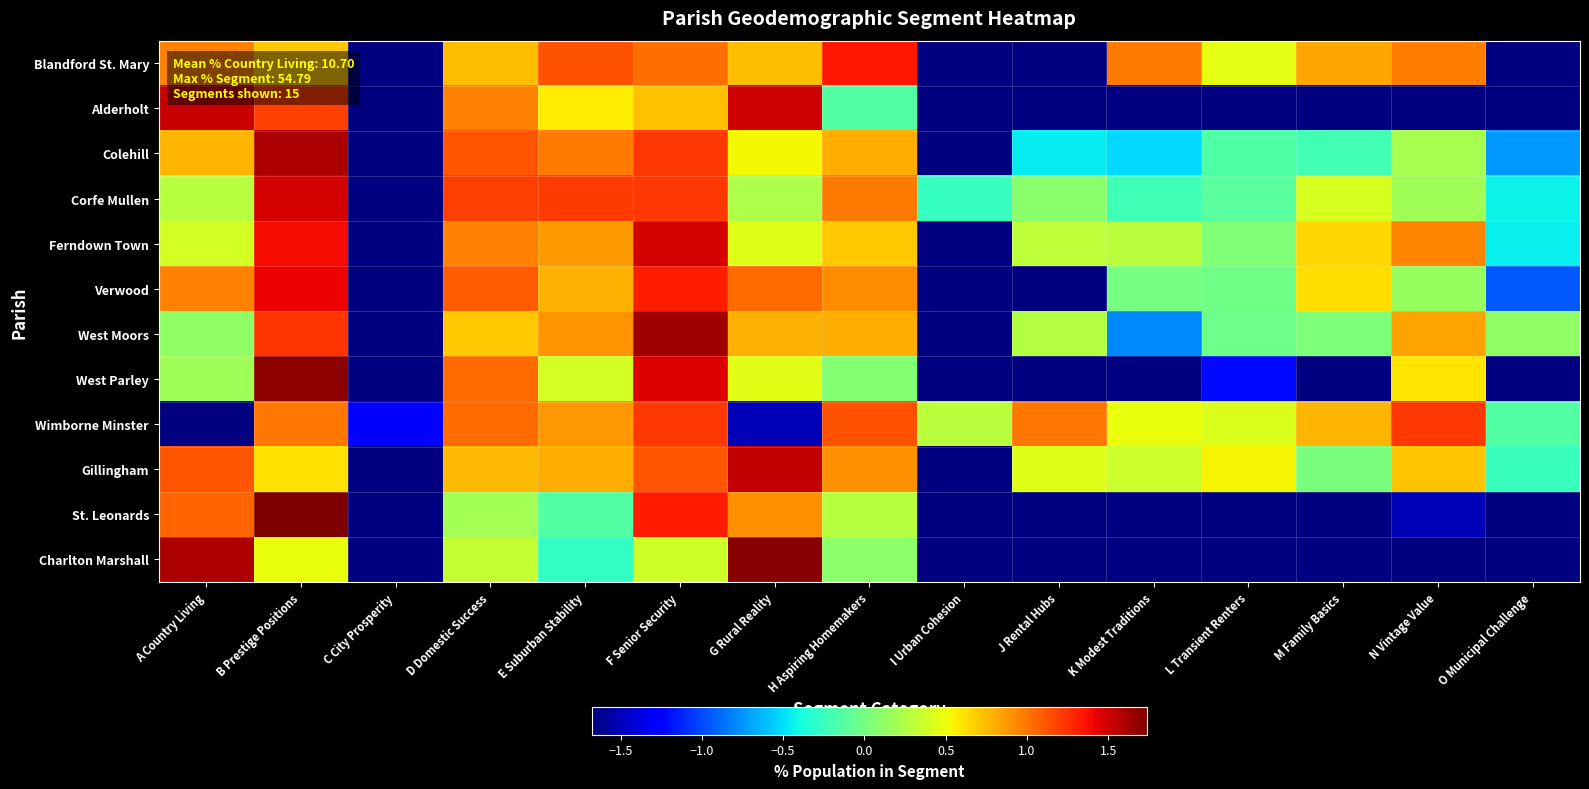

What is the spread (max minus min) of values at B Prestige Positions?

1.3